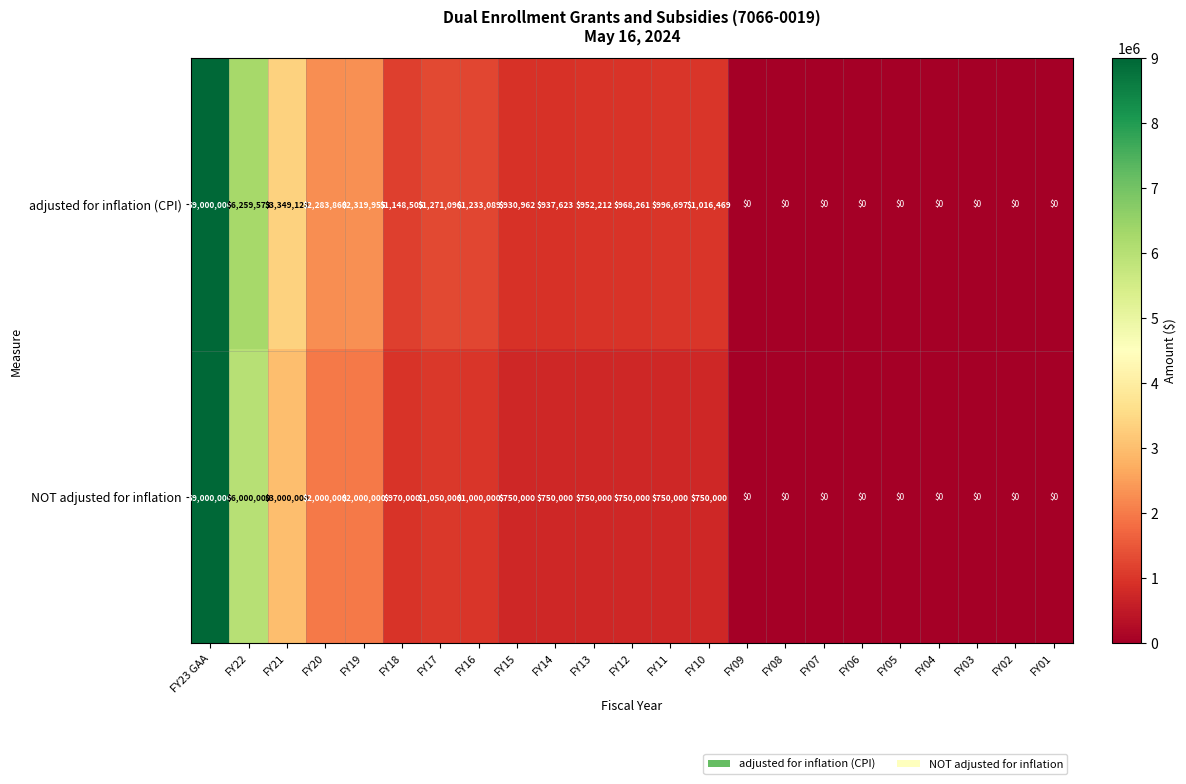

What is the difference between the maximum and minimum values in the adjusted for inflation (CPI) series?

9000000